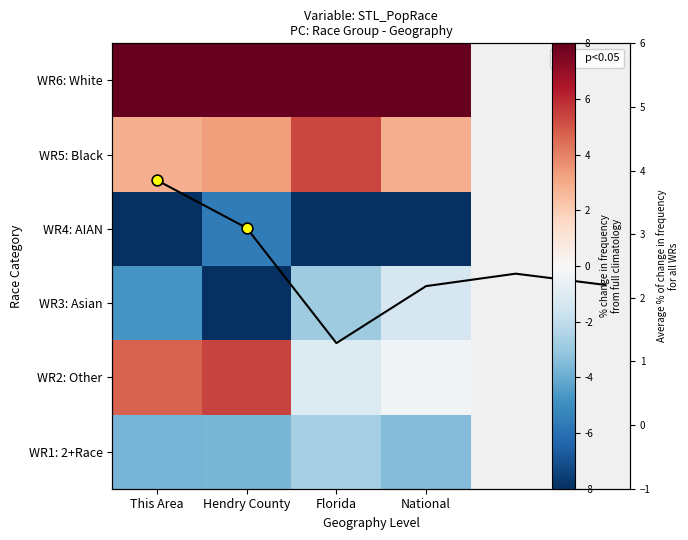

At which category is the sum across all series the highest?

Florida